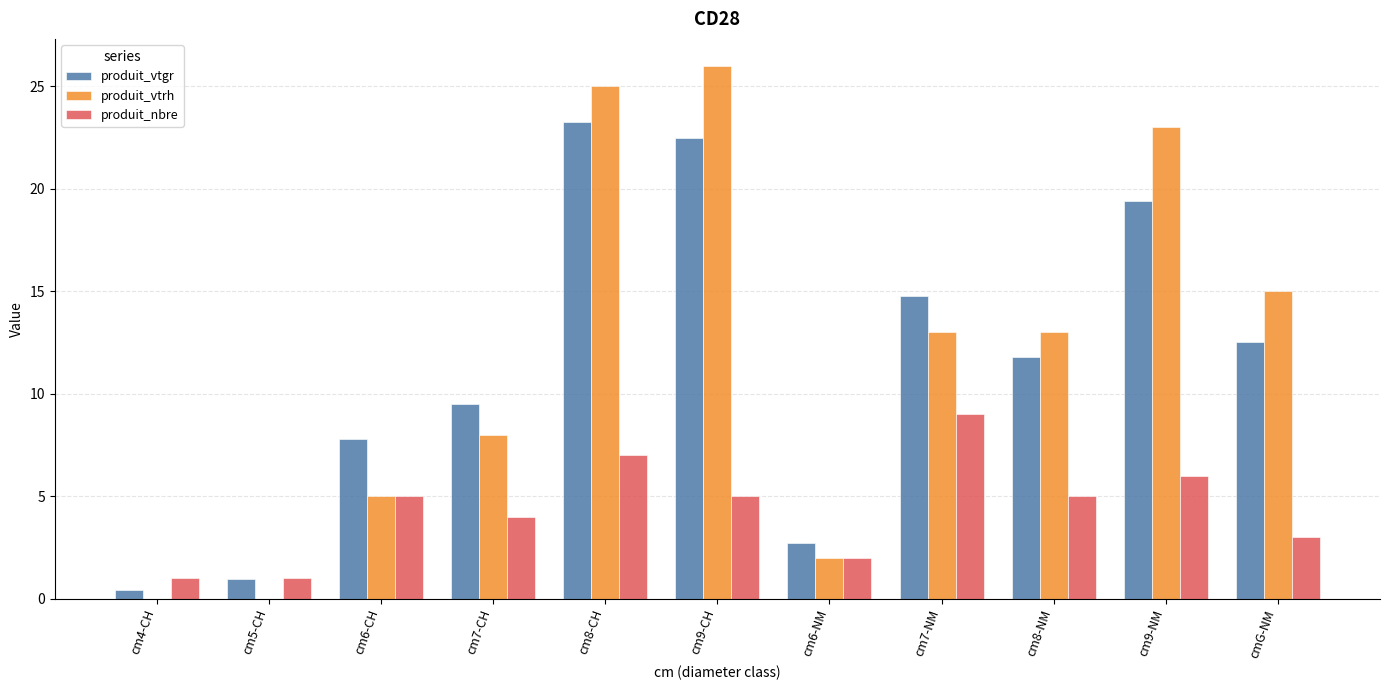

The value of produit_vtgr at cm7-CH is 9.5. True or false?

True